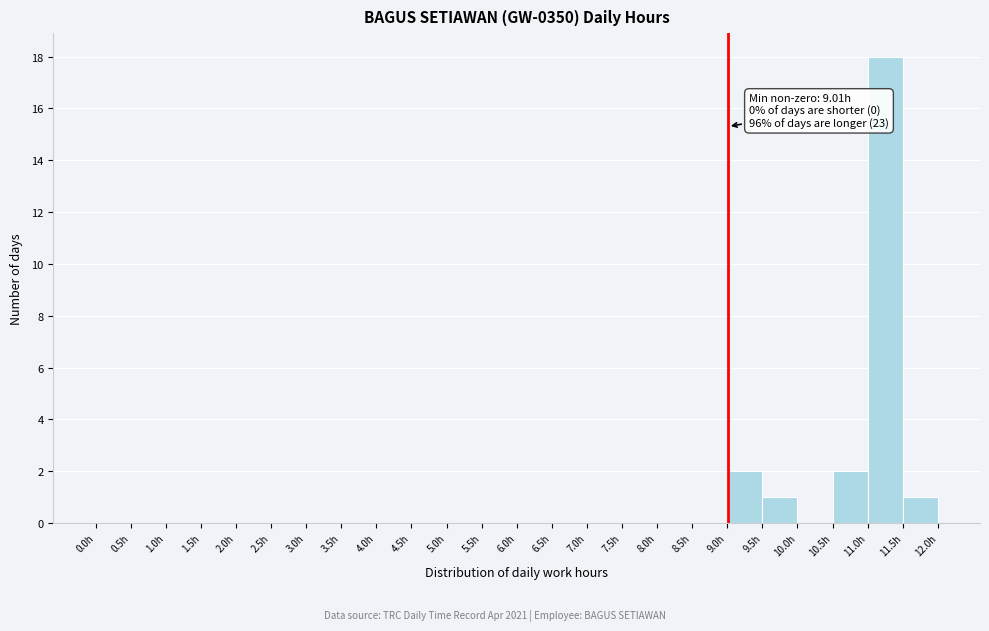

Over which range of the x-axis is the bar tallest?

11.0 to 11.5